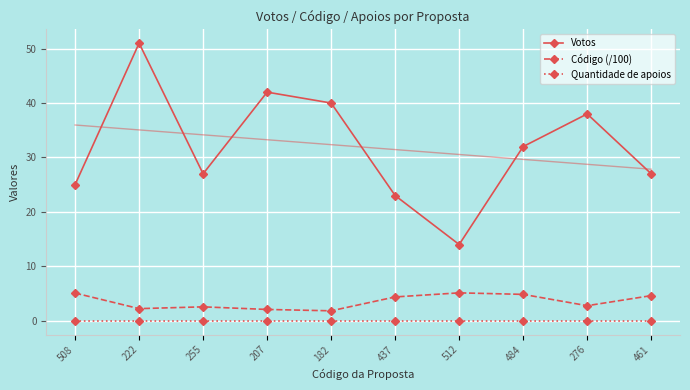

Where is Código (/100) nearest to the value 3?

276